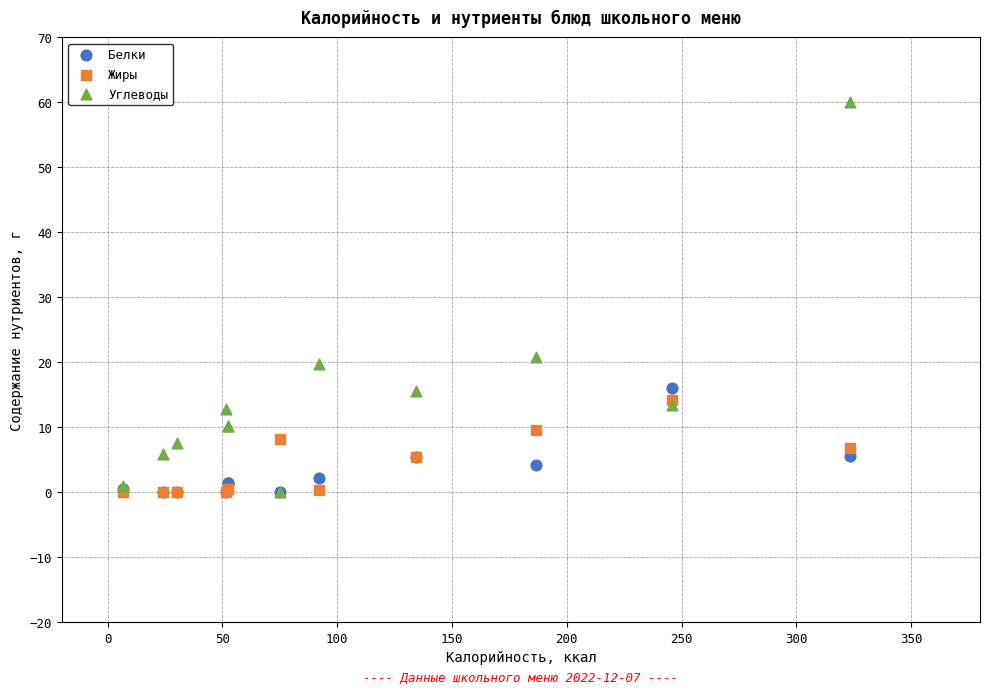

In the Углеводы series, what Y value is closest to 30?

20.8